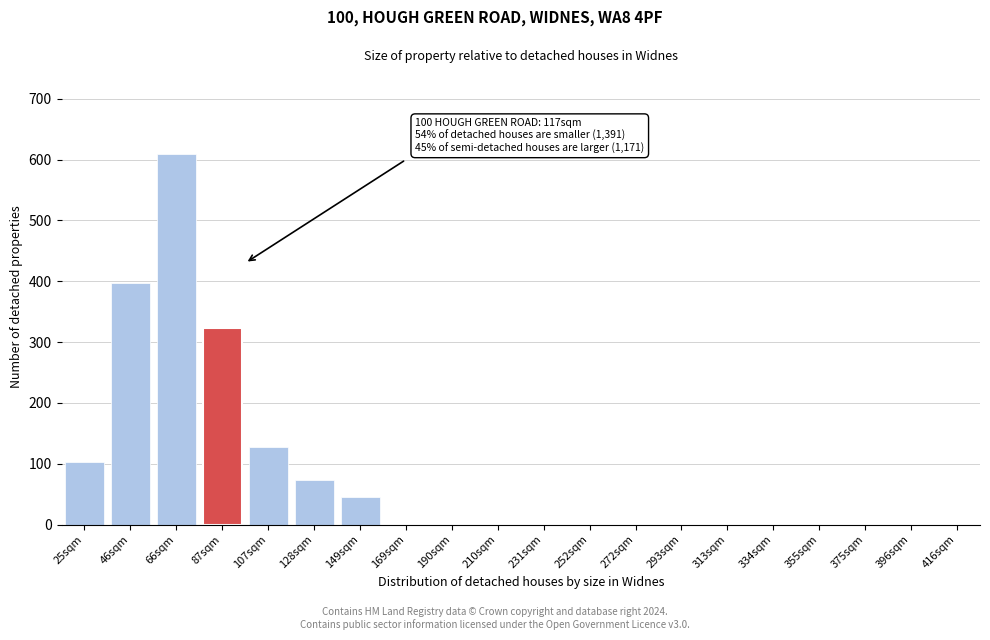

Reading left to right, list all the values displayed in this chart.

25sqm=103	46sqm=398	66sqm=609	87sqm=323	107sqm=128	128sqm=73	149sqm=45	169sqm=0	190sqm=0	210sqm=0	231sqm=0	252sqm=0	272sqm=0	293sqm=0	313sqm=0	334sqm=0	355sqm=0	375sqm=0	396sqm=0	416sqm=0